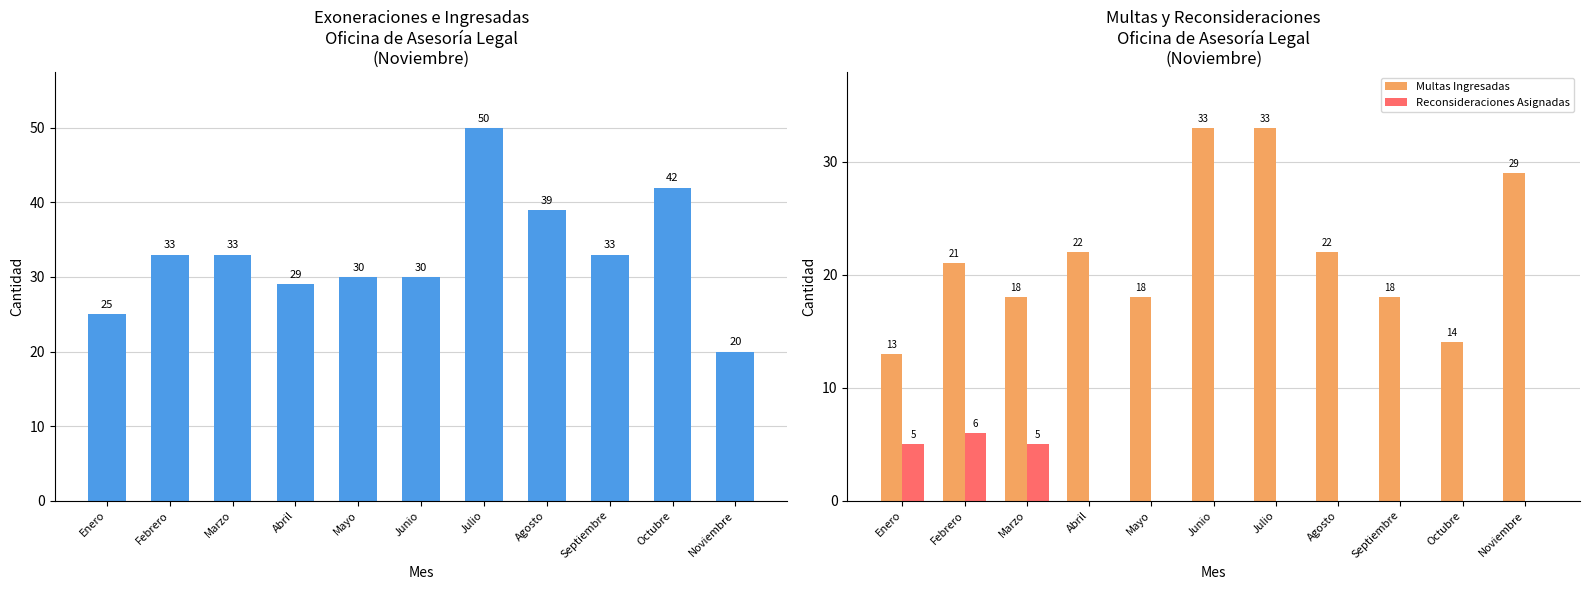

What is the label of the 2nd bar from the left?

Febrero